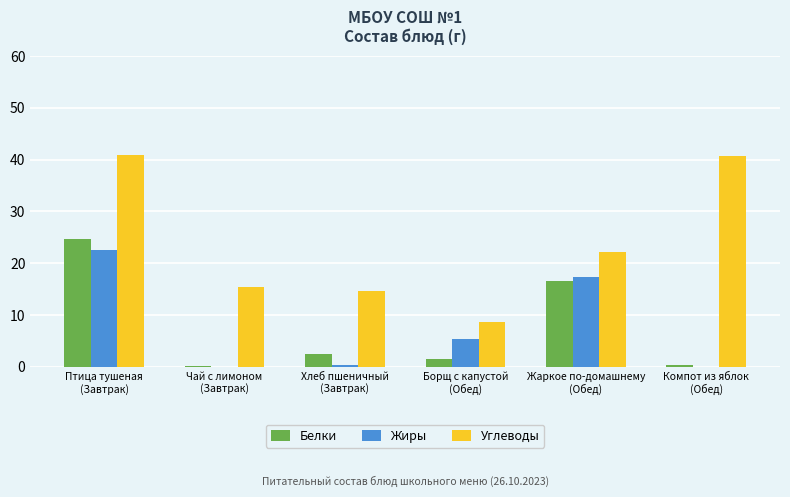

Count the number of categories in the chart.

6